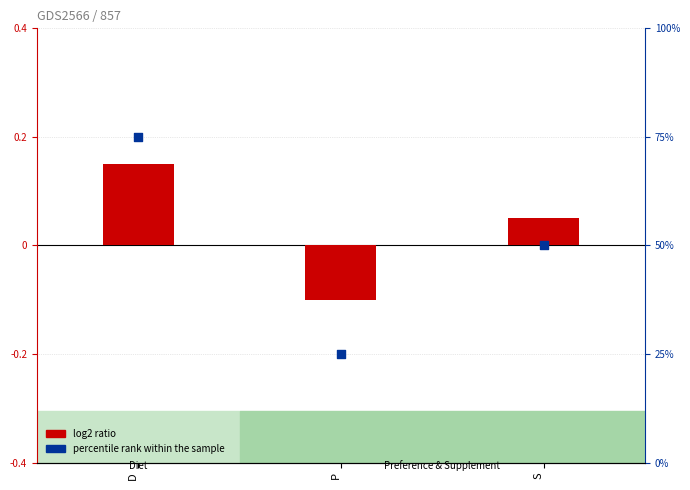

What are all the series names shown in the legend?

log2 ratio, percentile rank within the sample